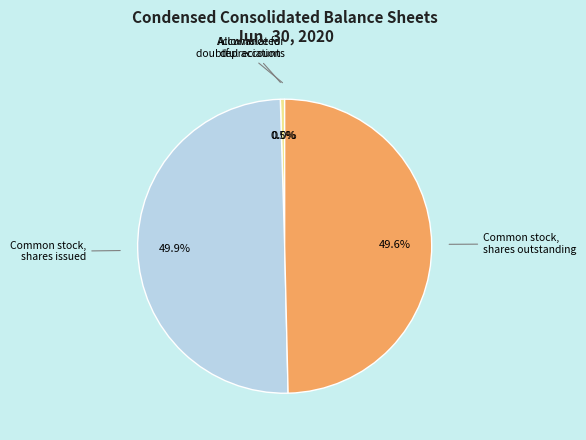

Do Common stock, shares outstanding and Common stock, shares issued together represent more than half of the pie?

Yes